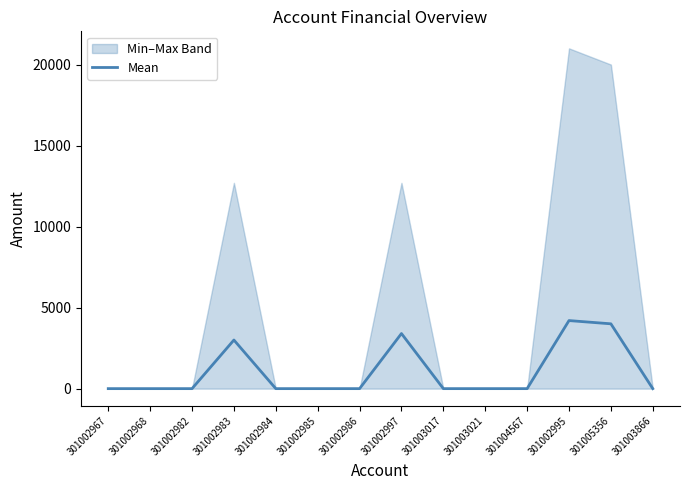

Which category has the lowest value across all series?

301002967